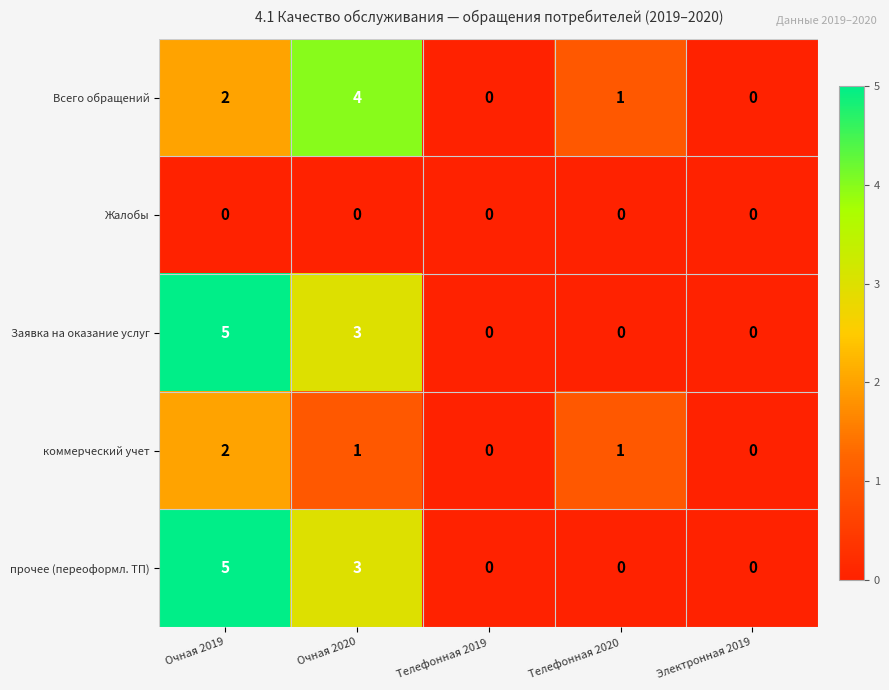

Count the number of categories in the chart.

5